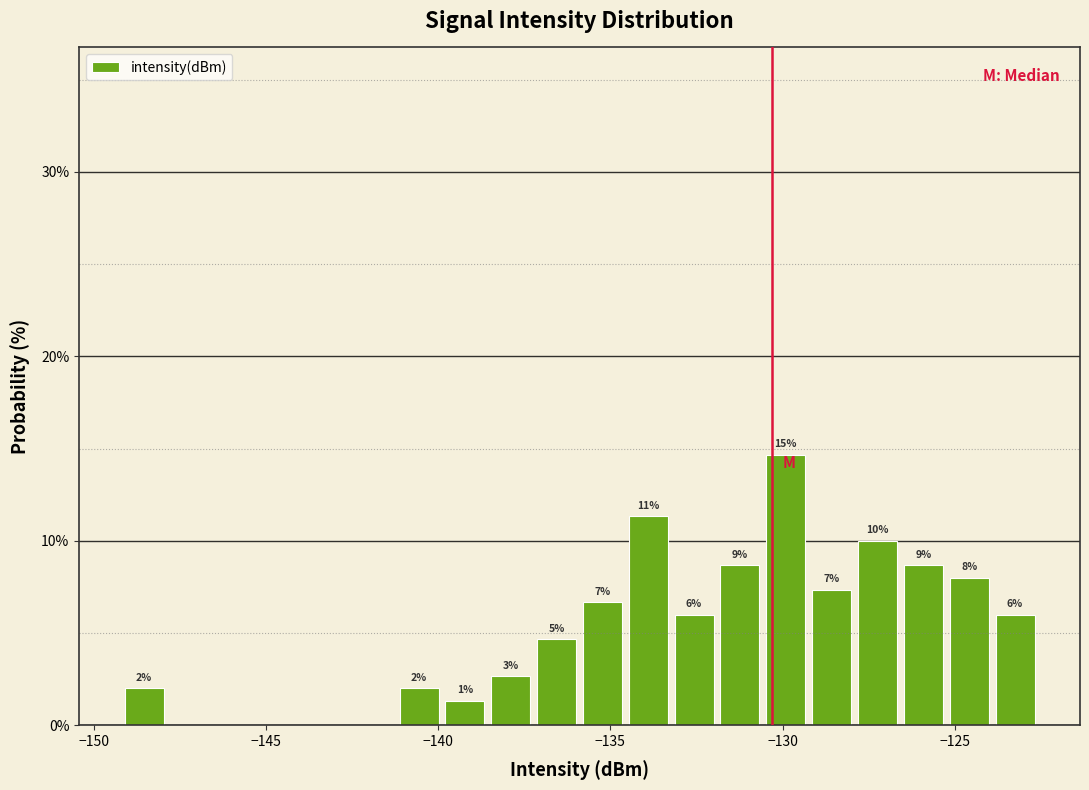

Around what value on the x-axis is the tallest bar? Give the approximate position of its centre, as read against the axis.

-130.0